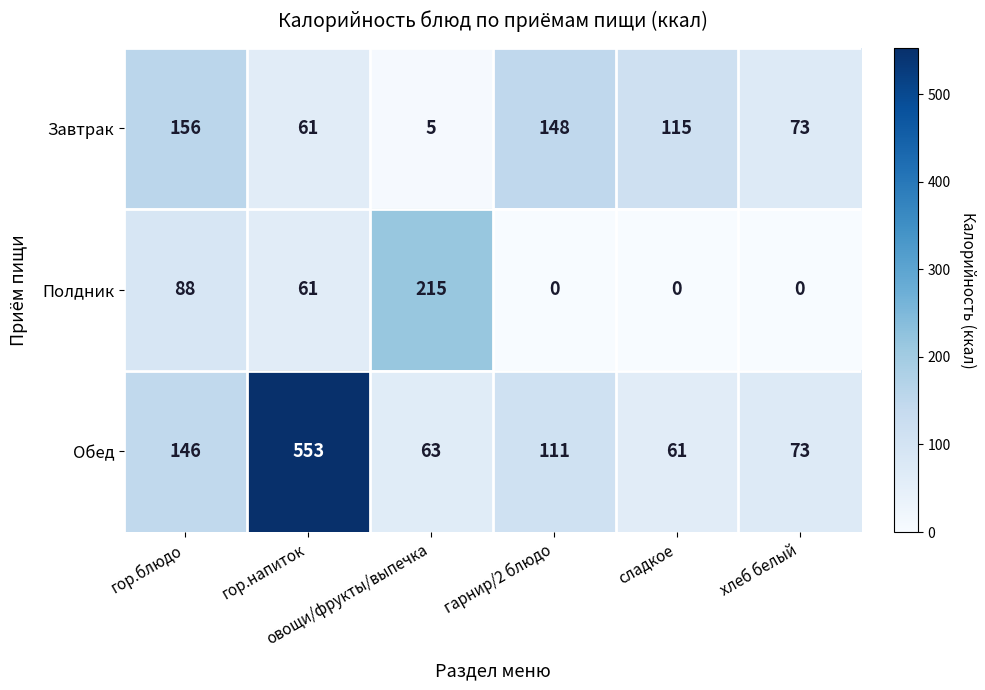

List the series in order of their peak value, highest first.

Обед, Полдник, Завтрак